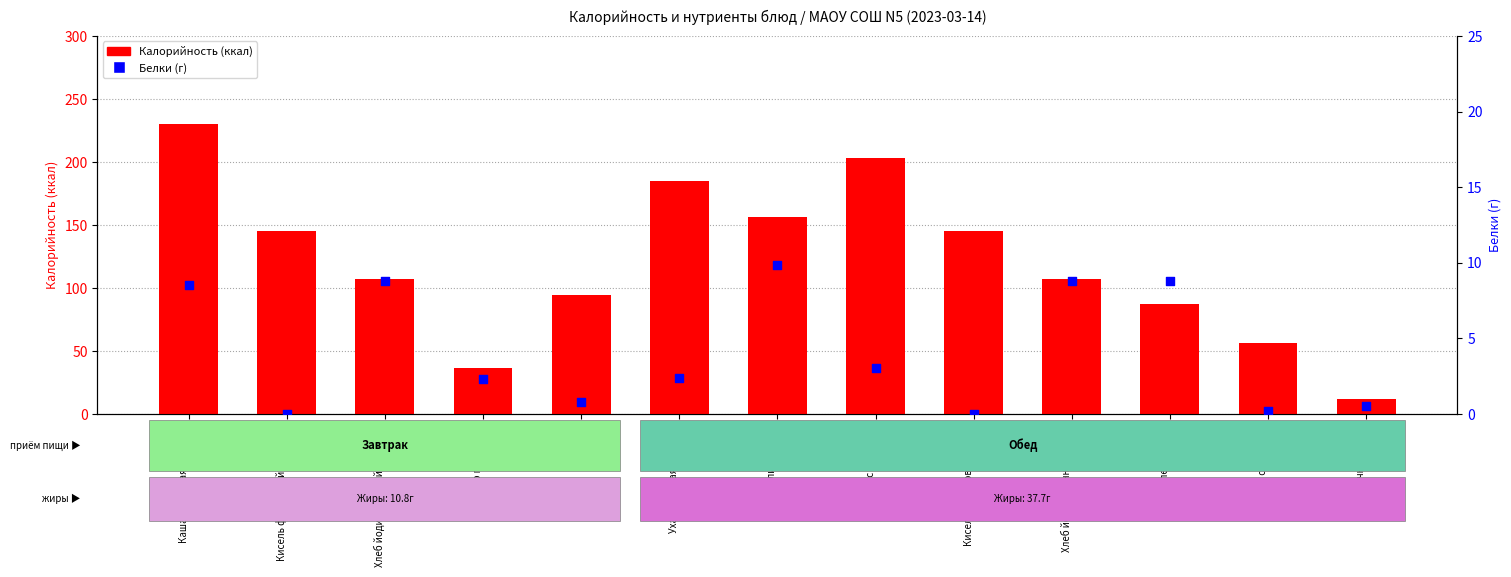

Which series reaches the minimum Y coordinate?

Белки